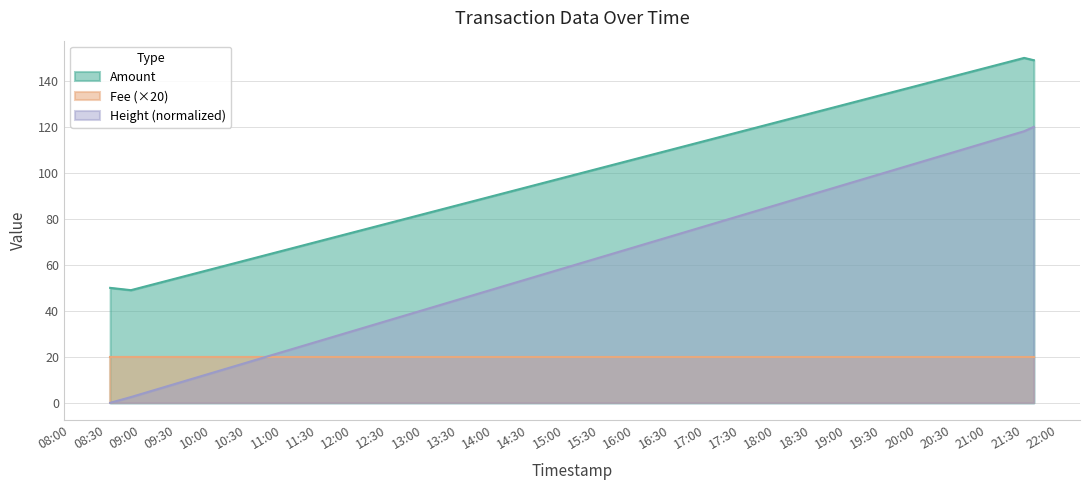

Which series has the largest range (max minus min)?

Height (normalized)